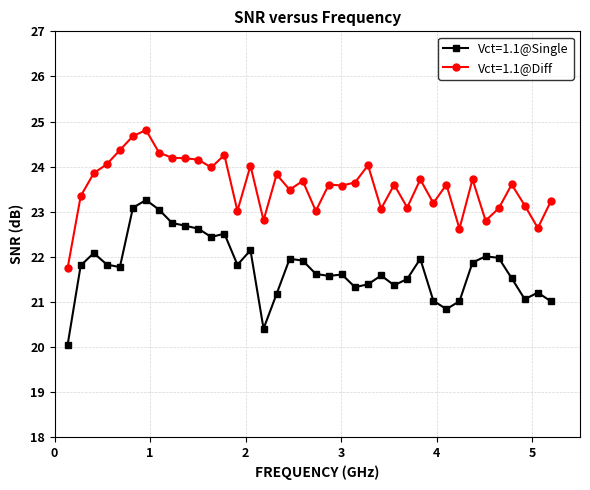

Which series has the largest total across all categories?

Vct=1.1@Diff